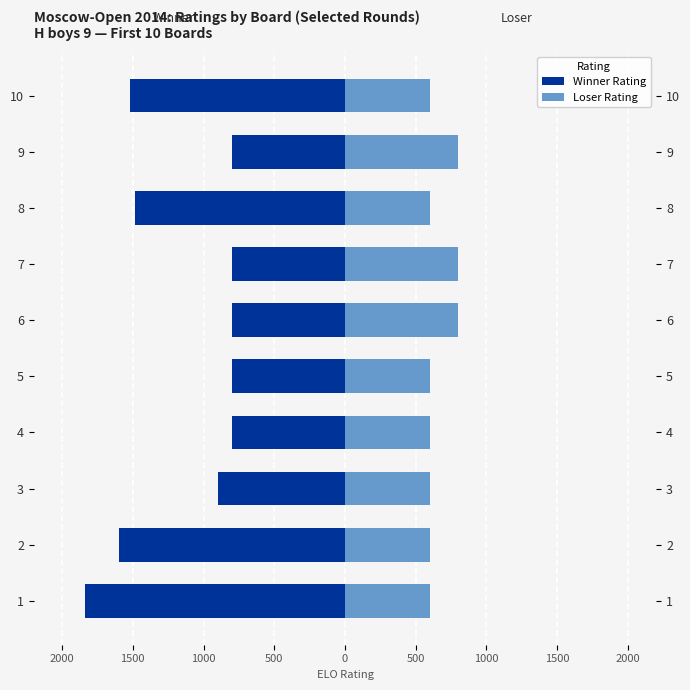

Are the bars horizontal?

Yes